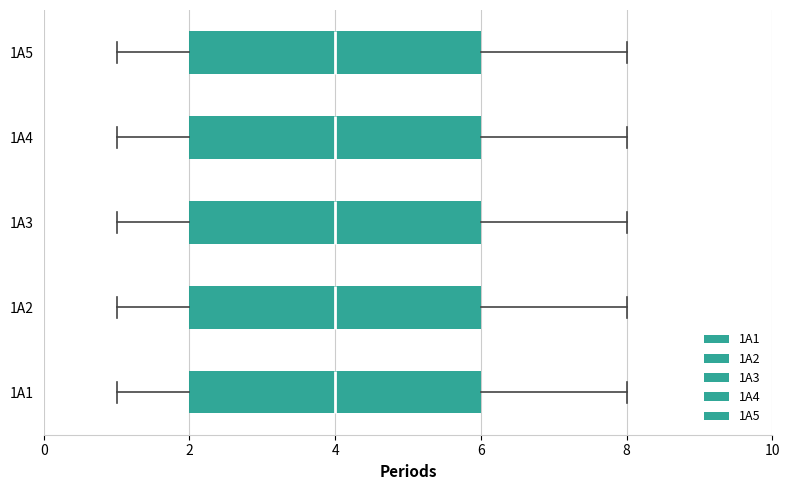

Reading bottom to top, transcribe this box plot: for each box, give where its median line is, the range the box spans, and where its two whiskers end, as read against the x-axis. The values are not printed on the chart, so give them approximately, as read against the axis.

1A1: median 4, box 2 to 6, whiskers 1 to 8
1A2: median 4, box 2 to 6, whiskers 1 to 8
1A3: median 4, box 2 to 6, whiskers 1 to 8
1A4: median 4, box 2 to 6, whiskers 1 to 8
1A5: median 4, box 2 to 6, whiskers 1 to 8